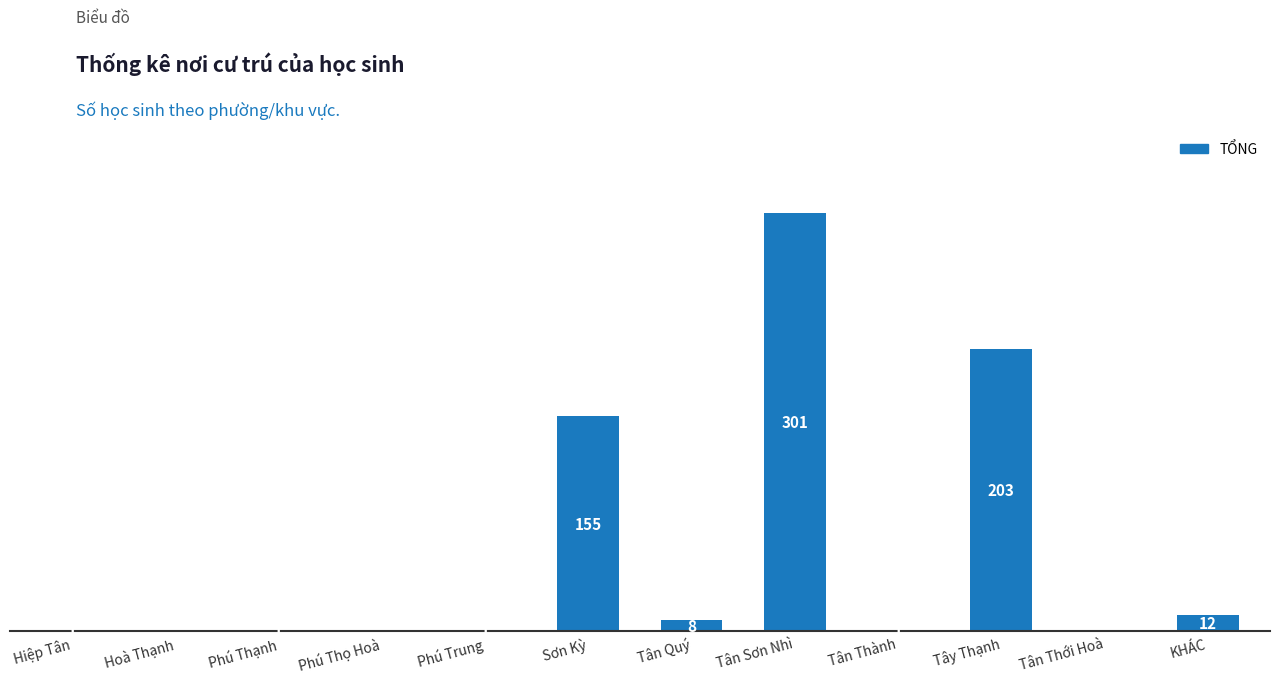

At which label is the value closest to 150?

Sơn Kỳ